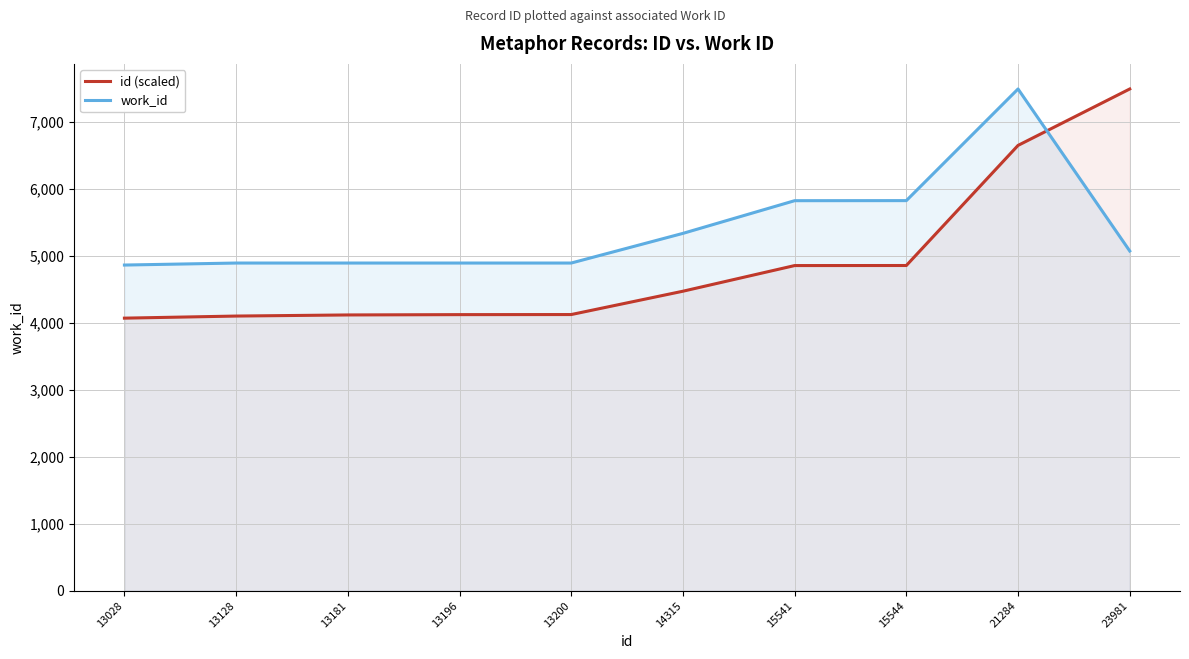

What is the value of the id (scaled) point at the 5th from the left?

4123.9